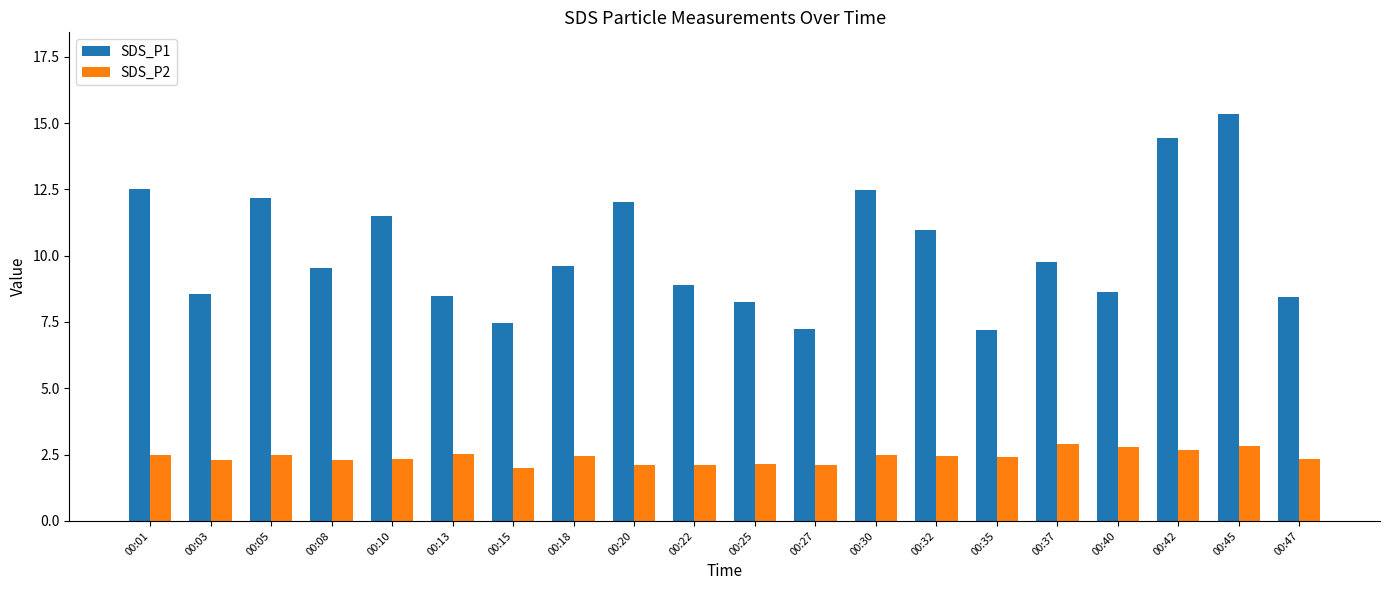

At which label does SDS_P1 reach its peak?

00:45